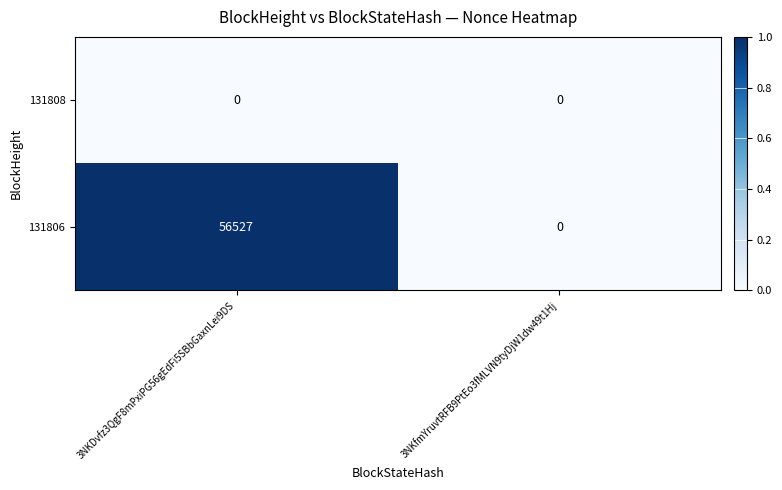

At 3NKDvfz3QgF8mPxiPG56gEdFi5SBbGaxnLei9DS, list the series in order from smallest to largest.

131808, 131806